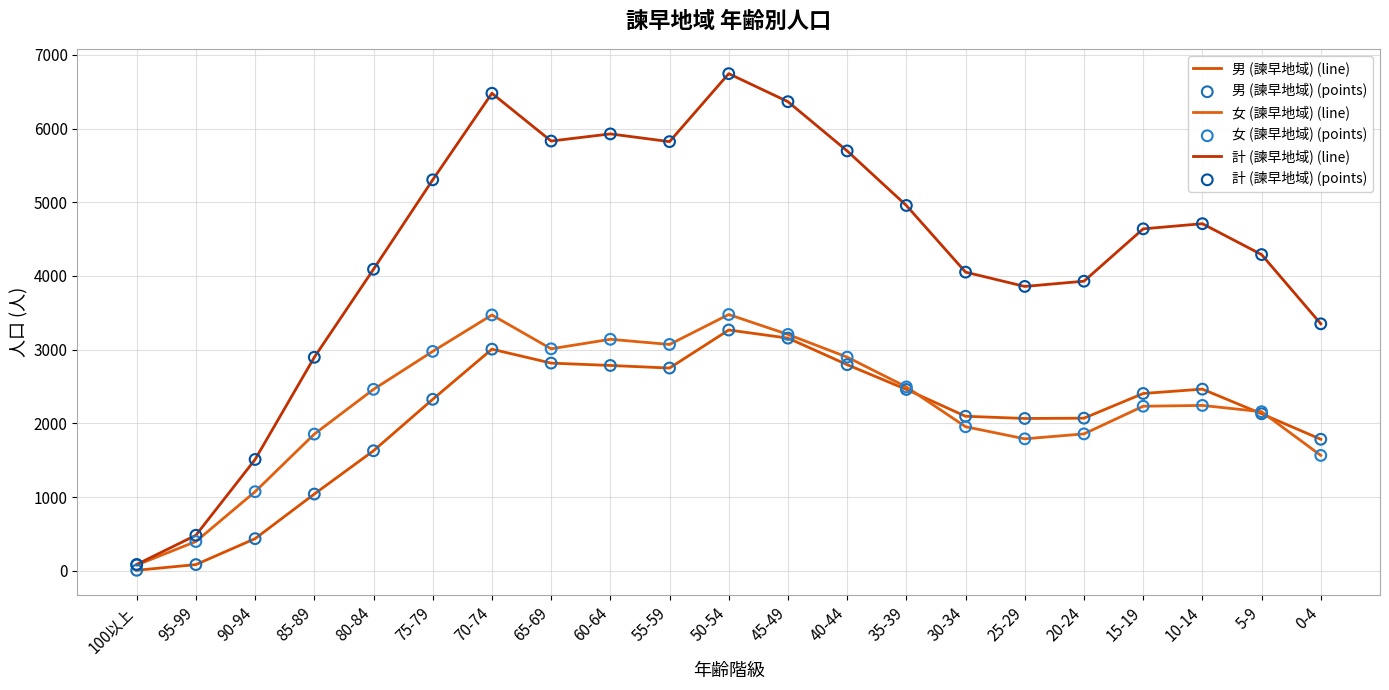

At which category is the sum across all series the highest?

50-54